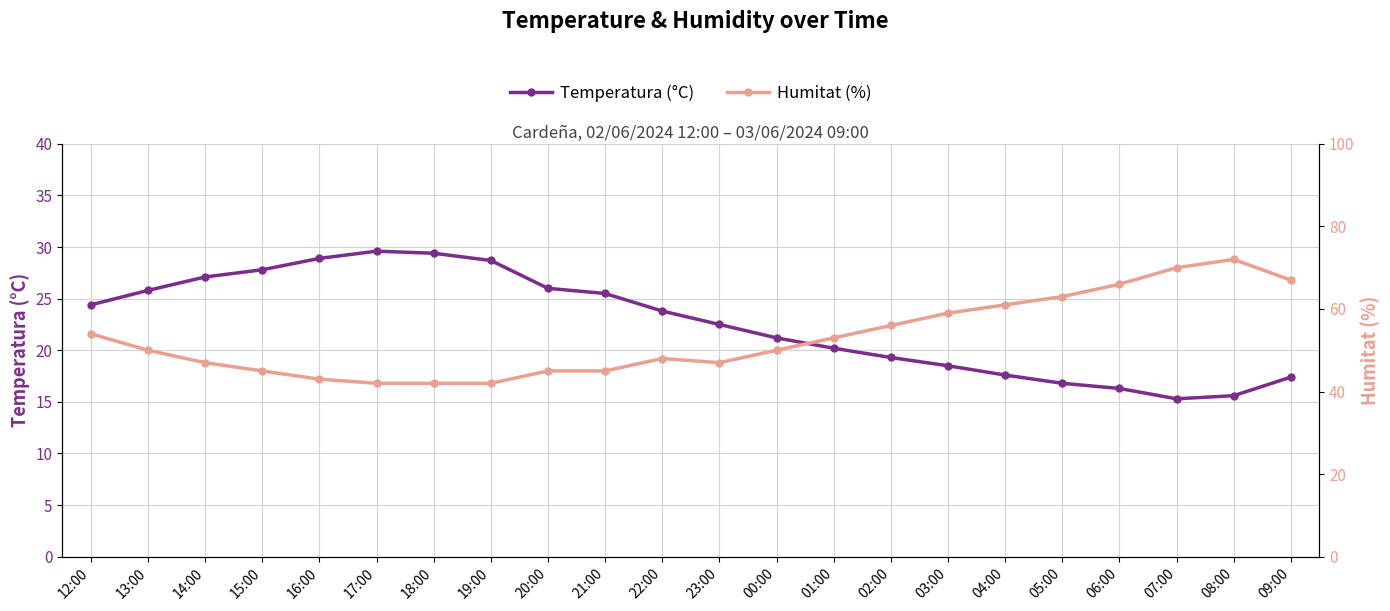

At which label does Humitat (%) reach its peak?

08:00